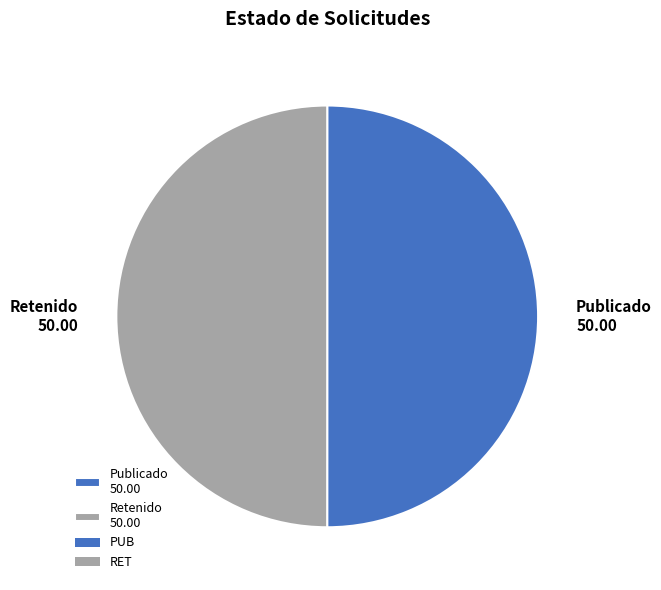

Combined, do Retenido 50.00 and Publicado 50.00 account for over 50%?

Yes